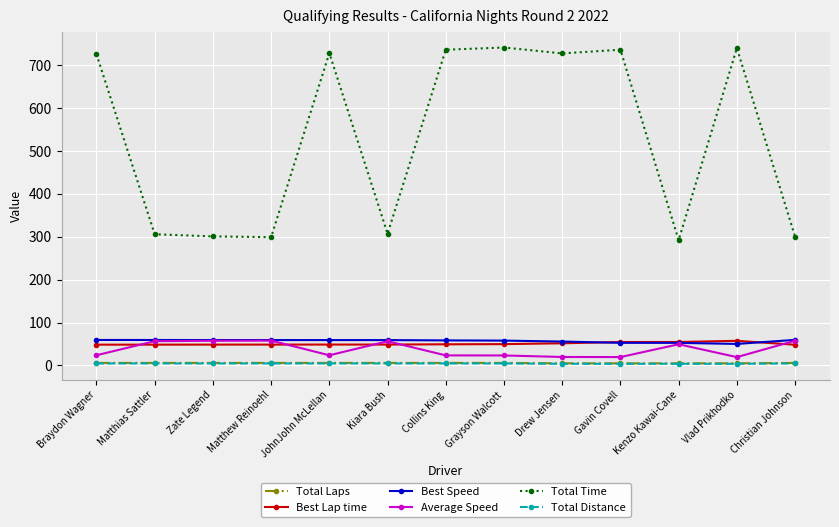

What is the greatest value displayed?

739.9